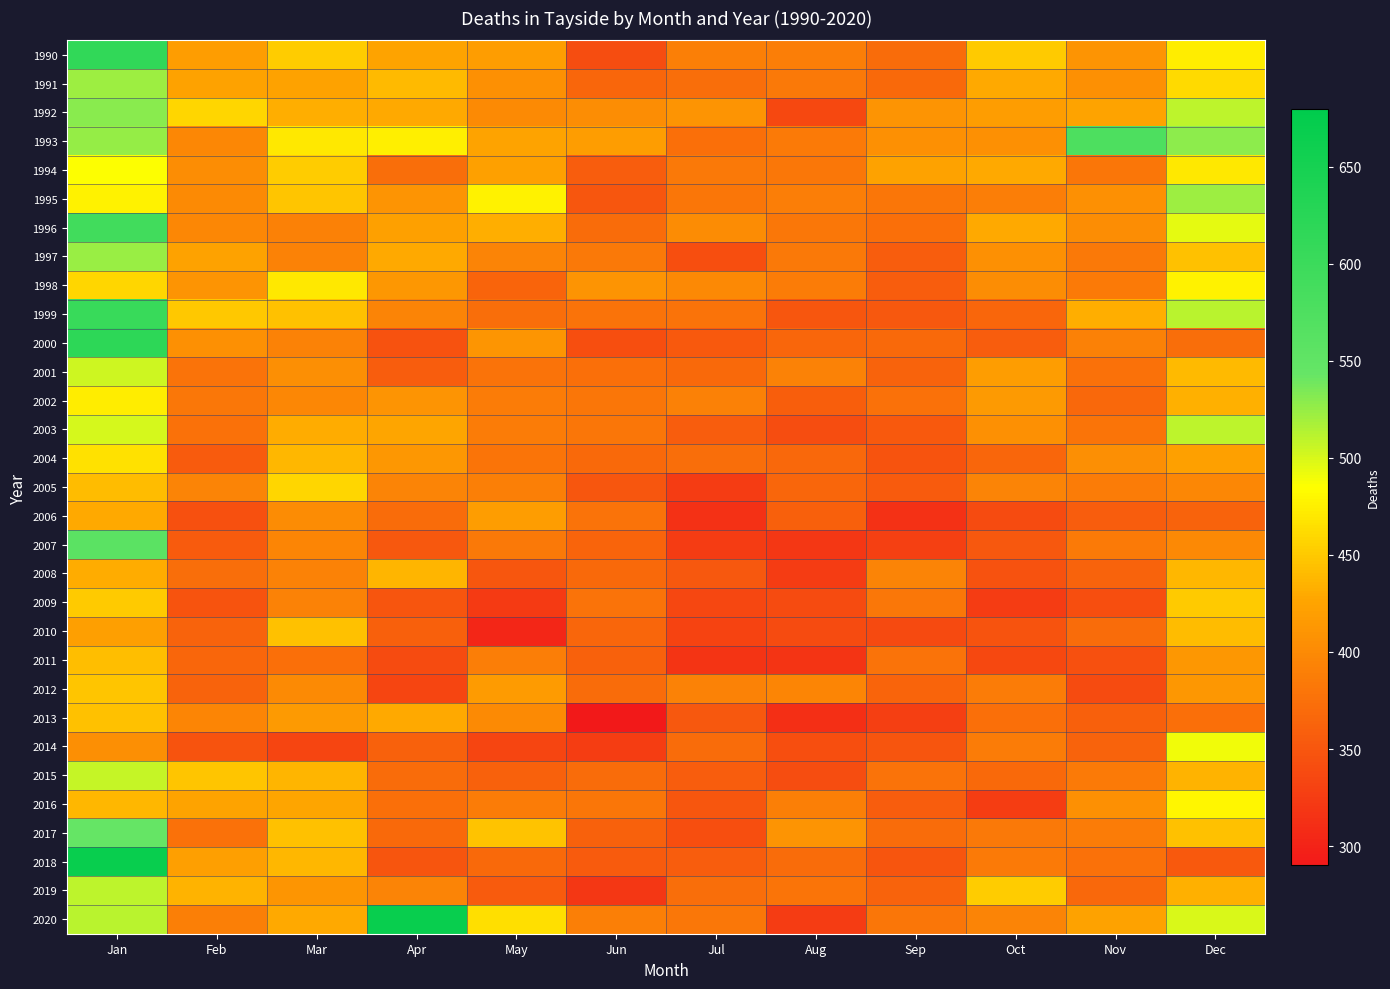

How many data points does each series have?

12